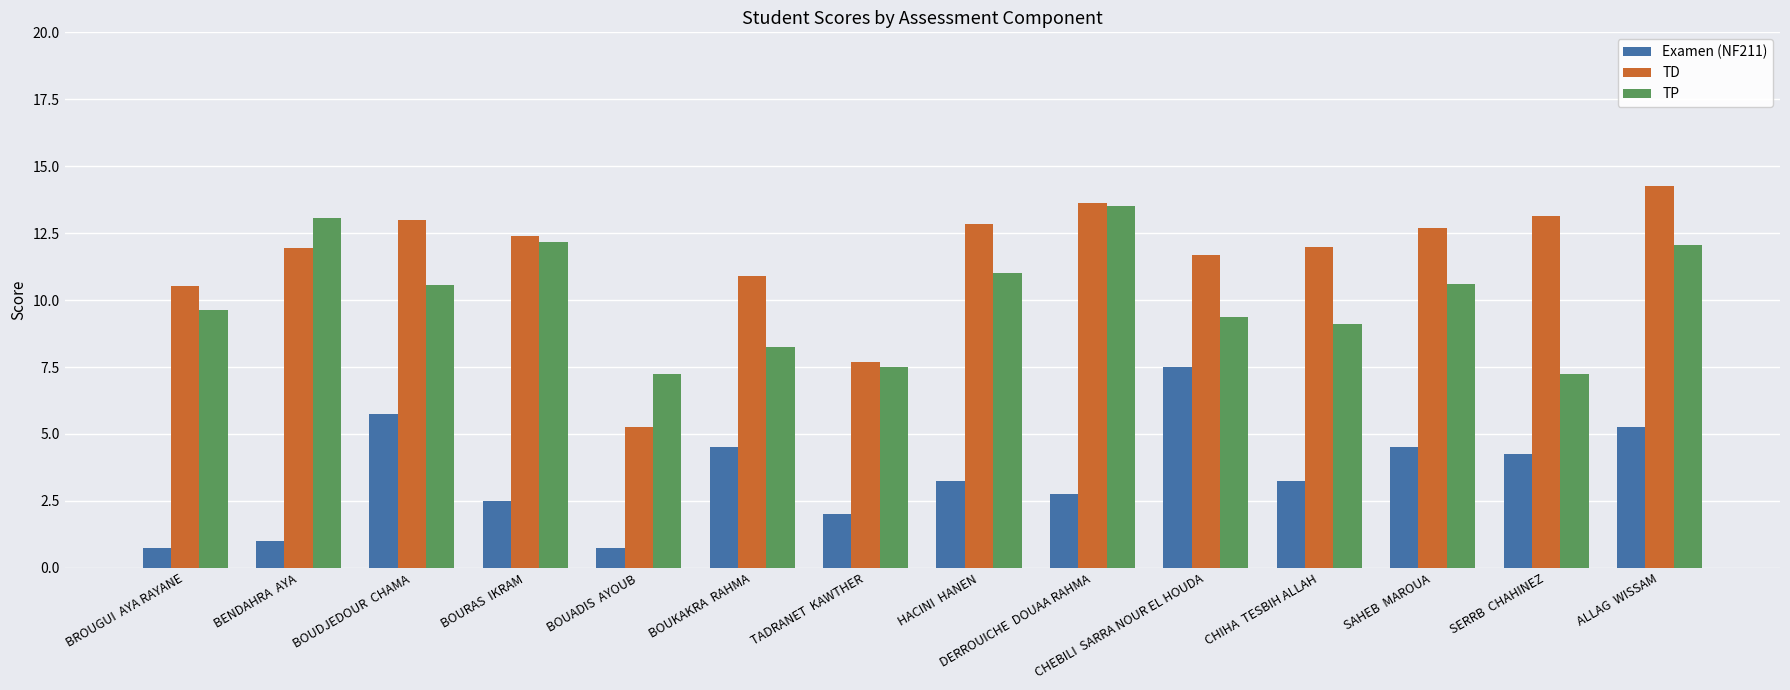

True or false: TD has a value of 17.7 at SERRB  CHAHINEZ.

False